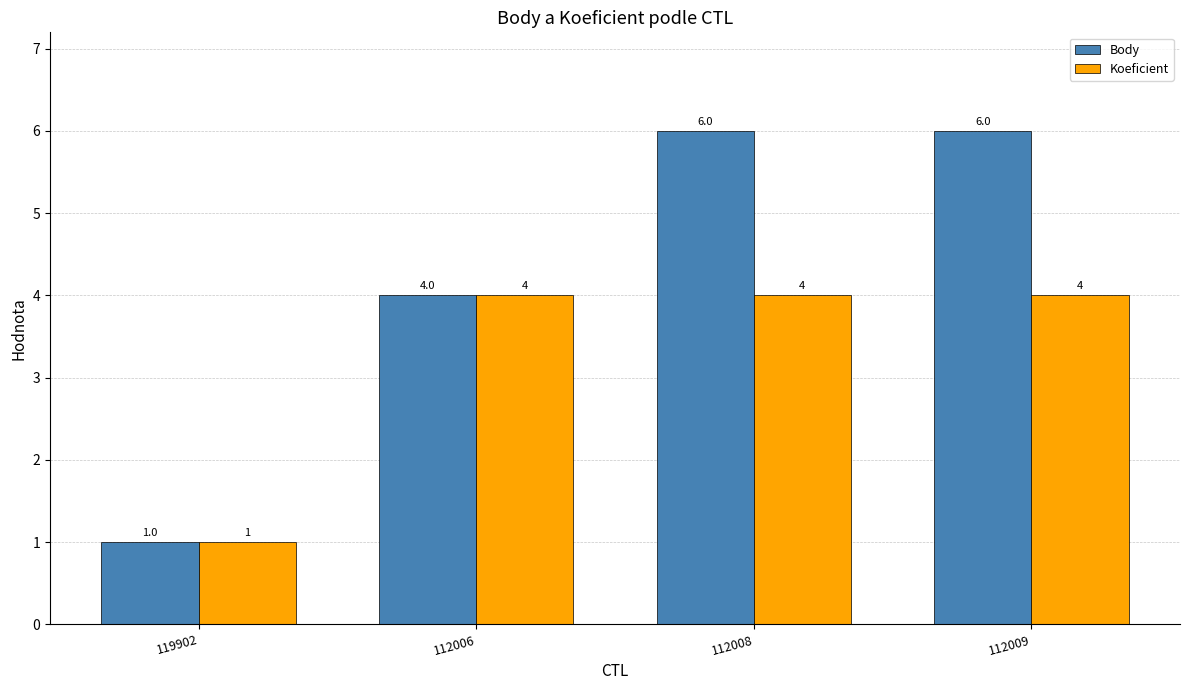

What are all the series names shown in the legend?

Body, Koeficient